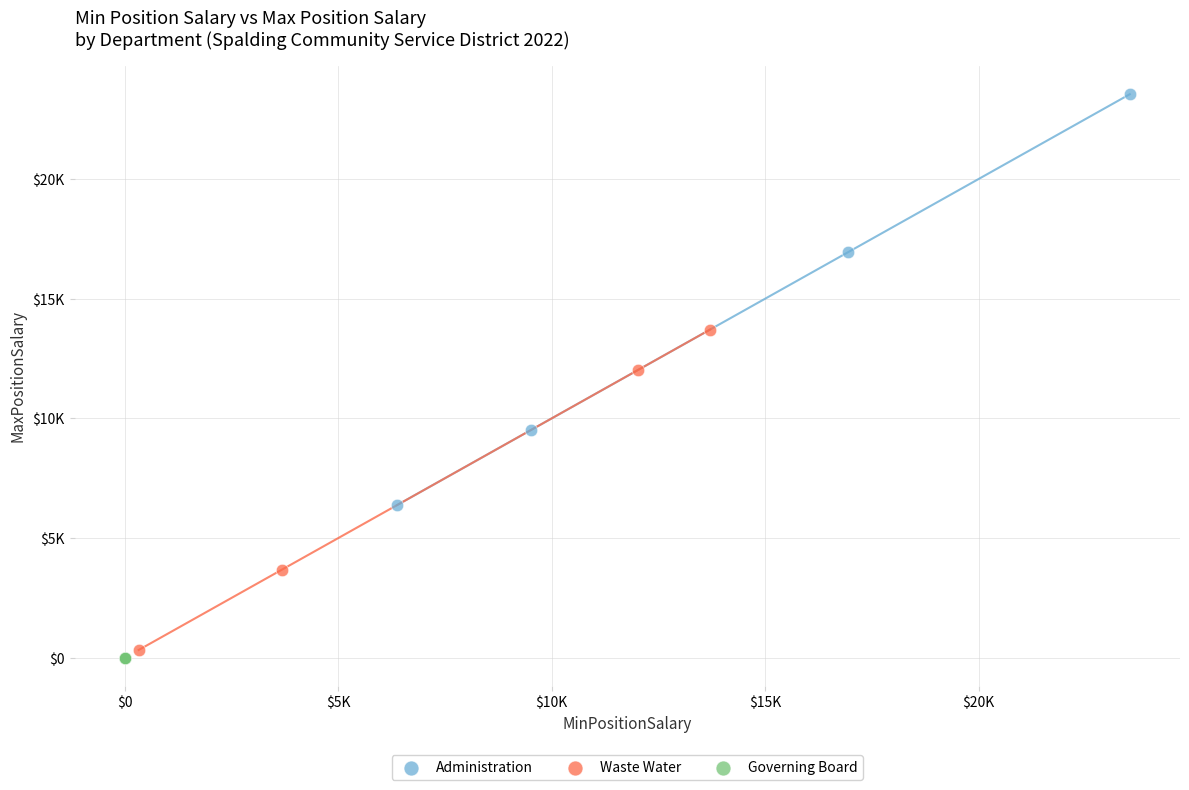

What are all the series names shown in the legend?

Administration, Waste Water, Governing Board